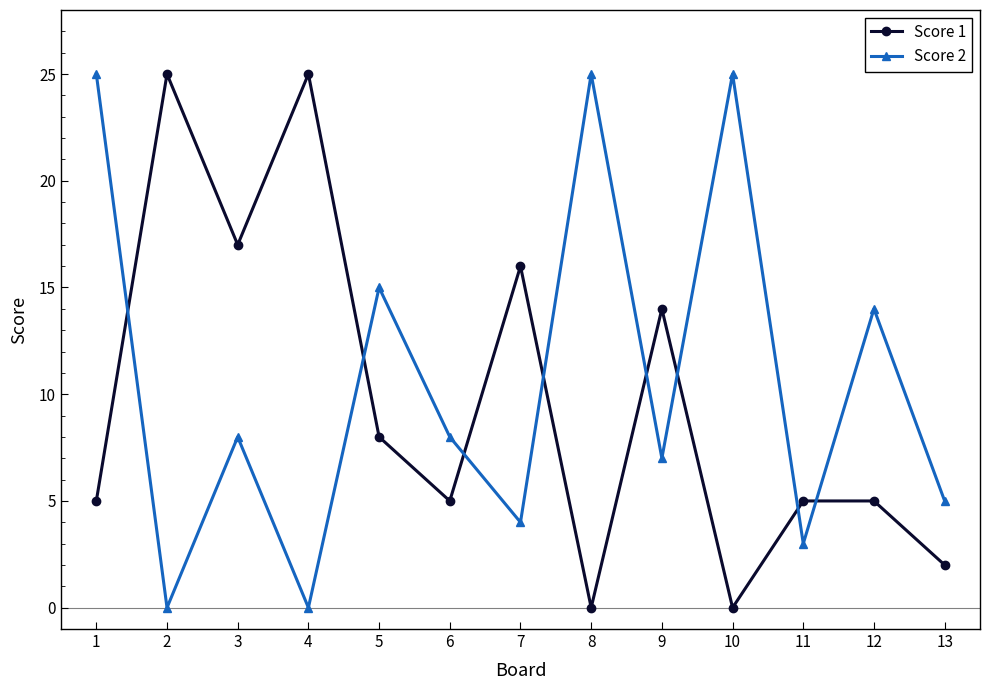

What is the sum of the Score 1 values at 1 and 12?

10